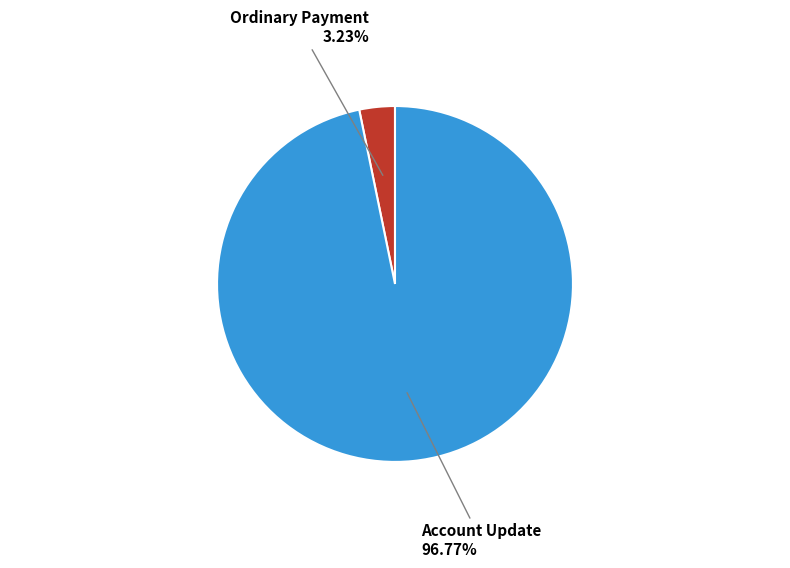

Is there any slice that represents more than half of the pie?

Yes